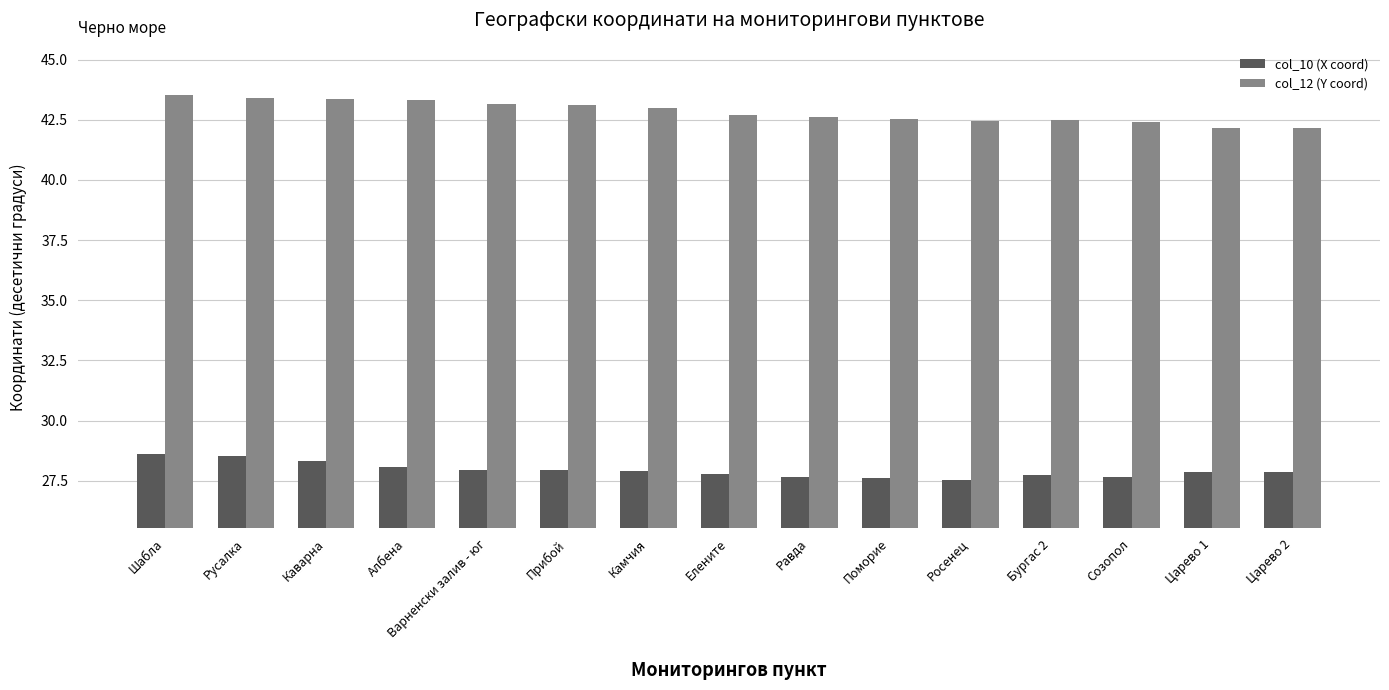

What is the maximum value for col_10 (X coord)?

28.6